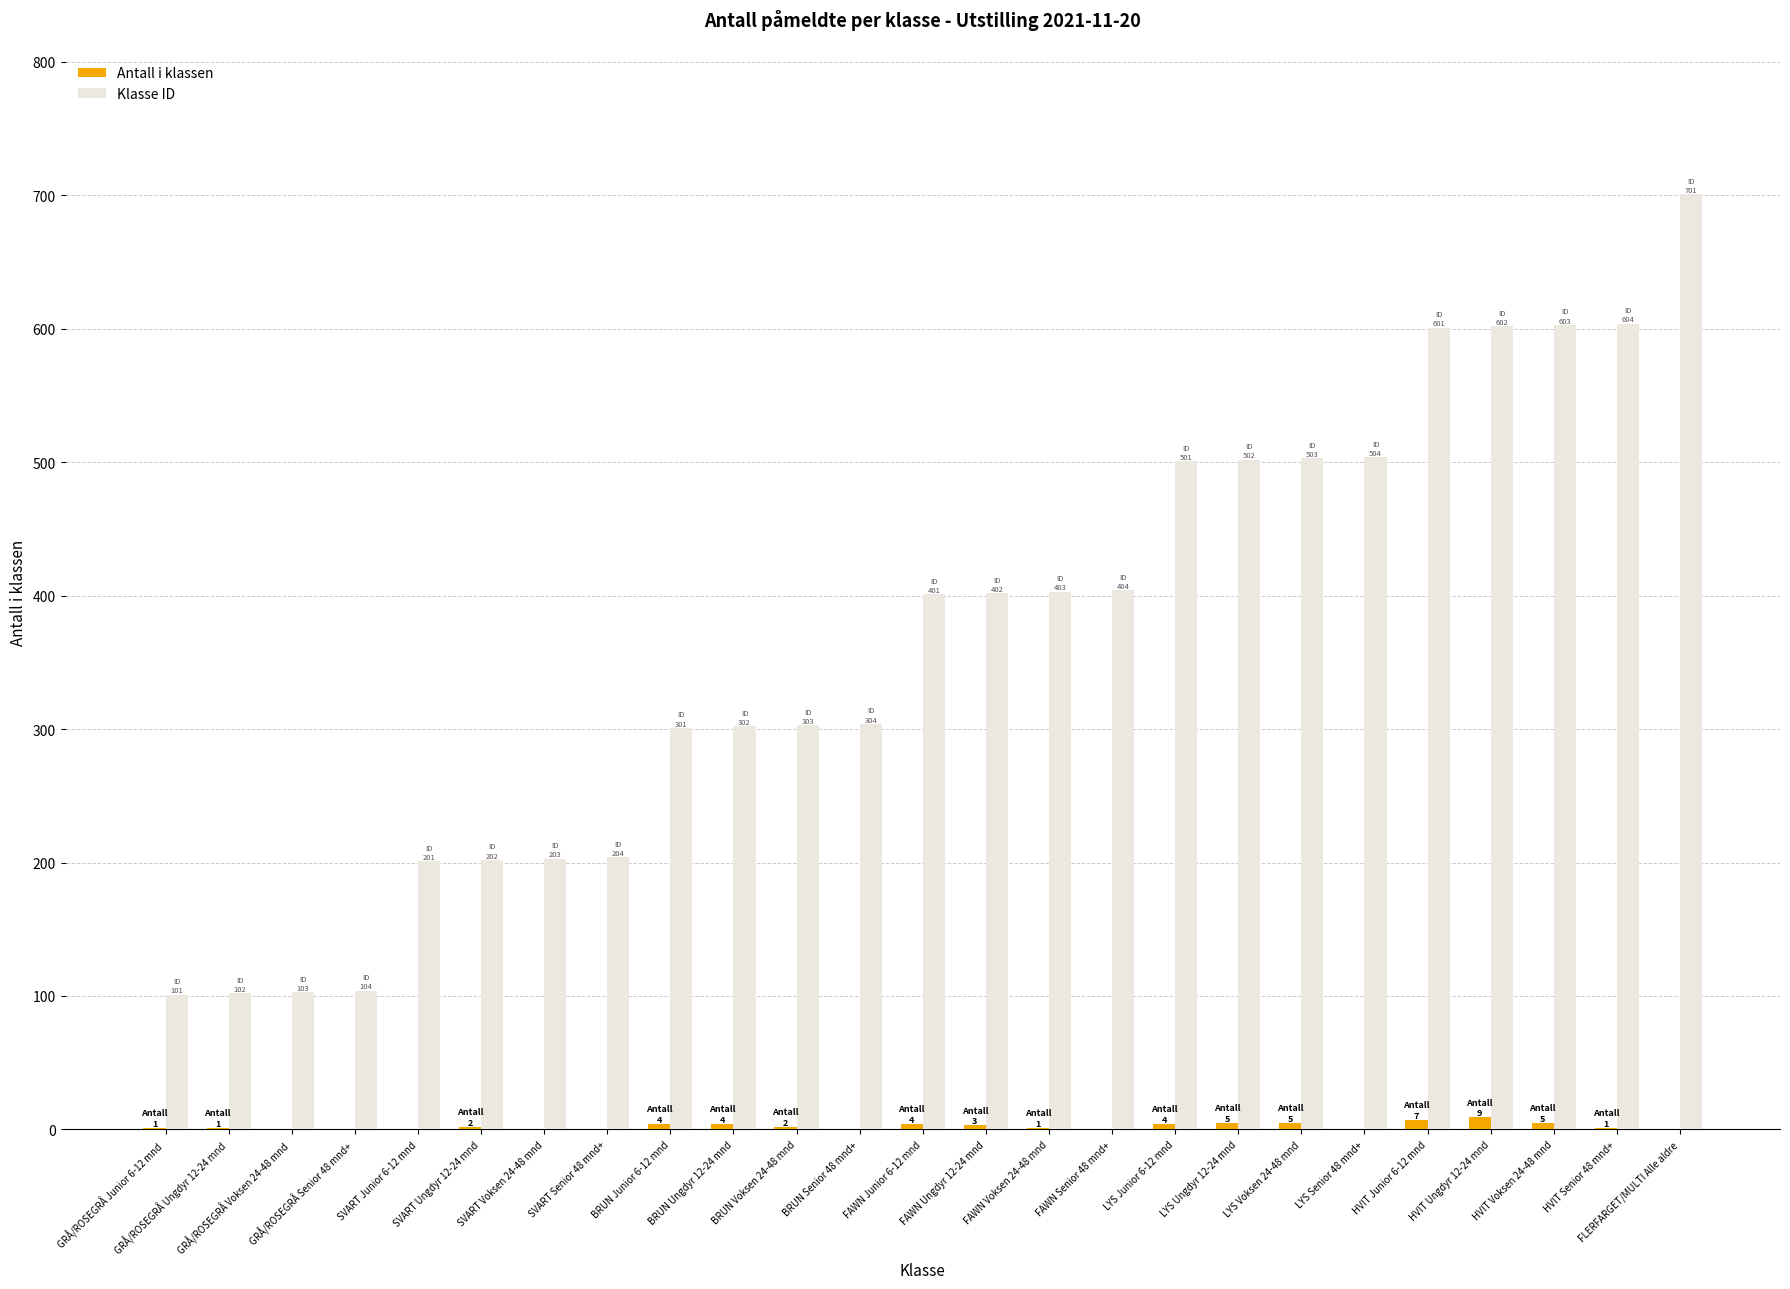

Is the value of Antall i klassen at GRÅ/ROSEGRÅ Voksen 24-48 mnd greater than the value of Klasse ID at BRUN Voksen 24-48 mnd?

No